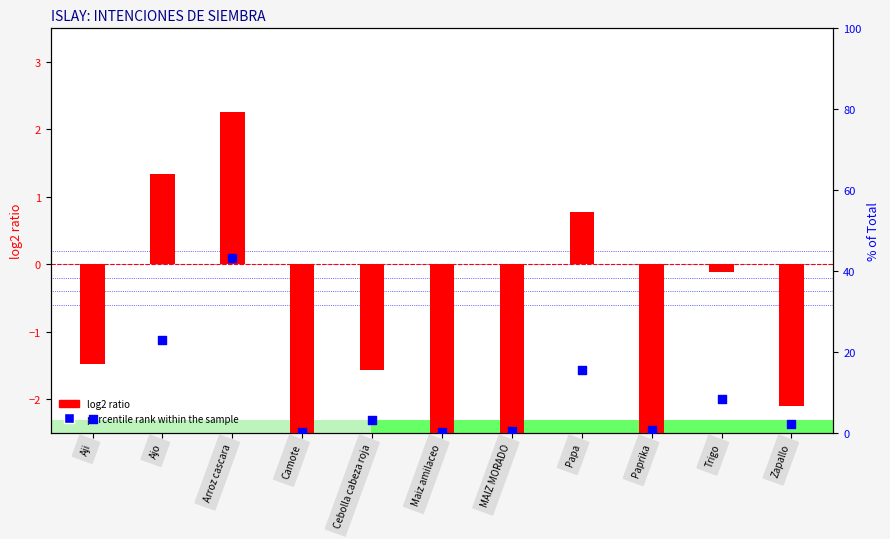

At which category is the sum across all series the highest?

Arroz cascara